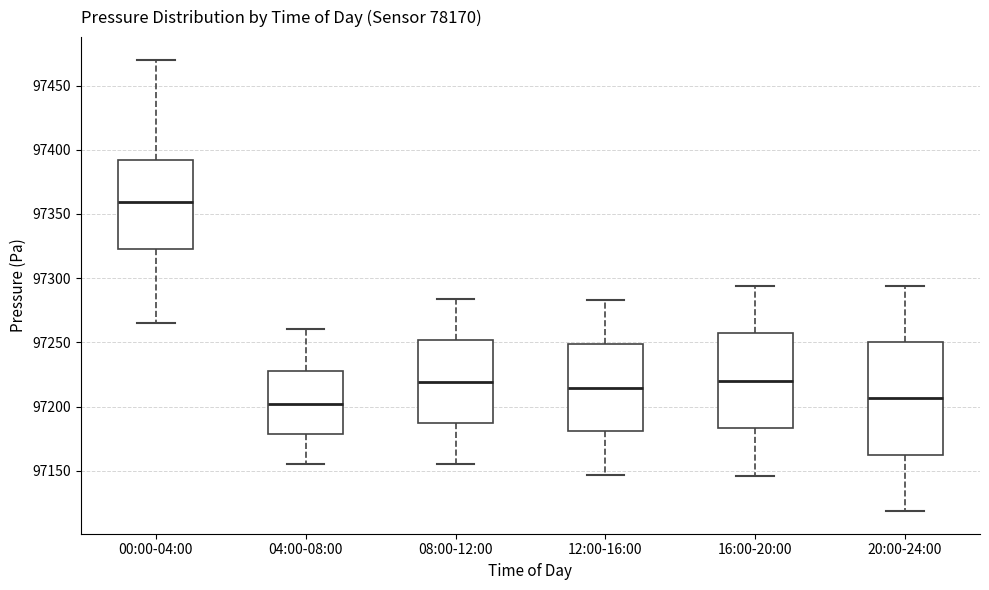

Reading left to right, read every box against the y-axis: the position of its median line, the range the box covers, and the ends of its whiskers. The values are not printed on the chart, so give them approximately, as read against the axis.

00:00-04:00: median 97360, box 97325 to 97390, whiskers 97265 to 97470
04:00-08:00: median 97200, box 97180 to 97225, whiskers 97155 to 97260
08:00-12:00: median 97220, box 97185 to 97250, whiskers 97155 to 97285
12:00-16:00: median 97215, box 97180 to 97250, whiskers 97145 to 97285
16:00-20:00: median 97220, box 97185 to 97255, whiskers 97145 to 97295
20:00-24:00: median 97205, box 97160 to 97250, whiskers 97120 to 97295